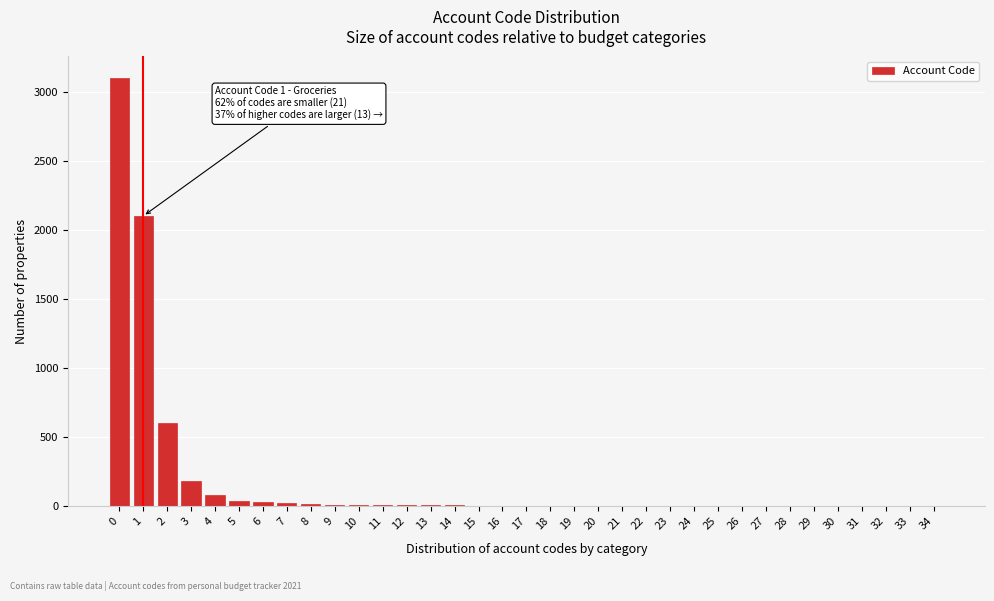

What is the greatest value displayed?

3100